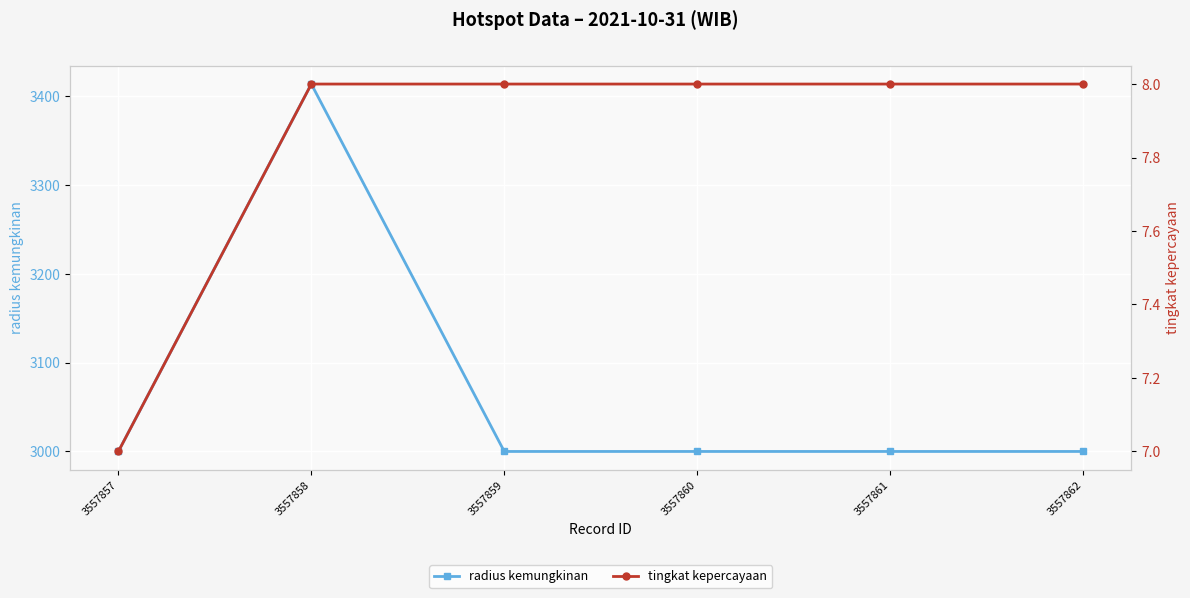

Is the value of radius kemungkinan at 3557861 greater than the value of tingkat kepercayaan at 3557857?

Yes